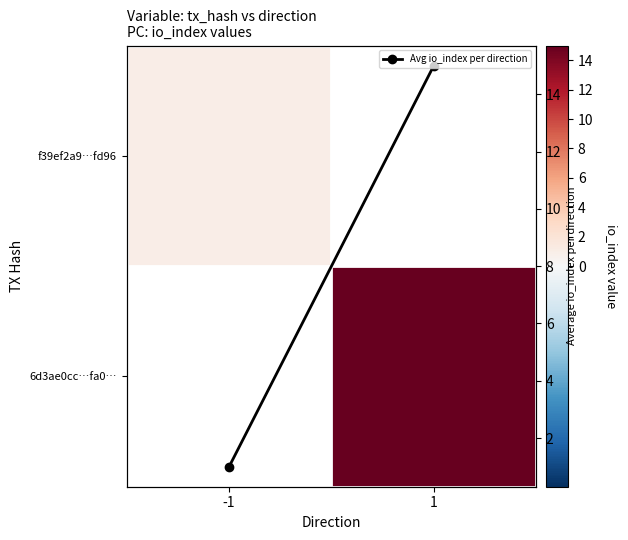

List the series in order of their overall mean, lowest first.

f39ef2a9…fd96, 6d3ae0cc…fa0…, Avg io_index per direction